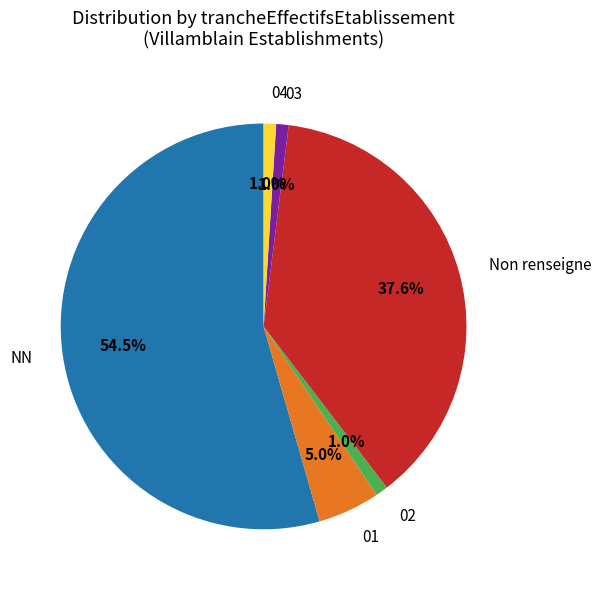

Is there any slice that represents more than half of the pie?

Yes